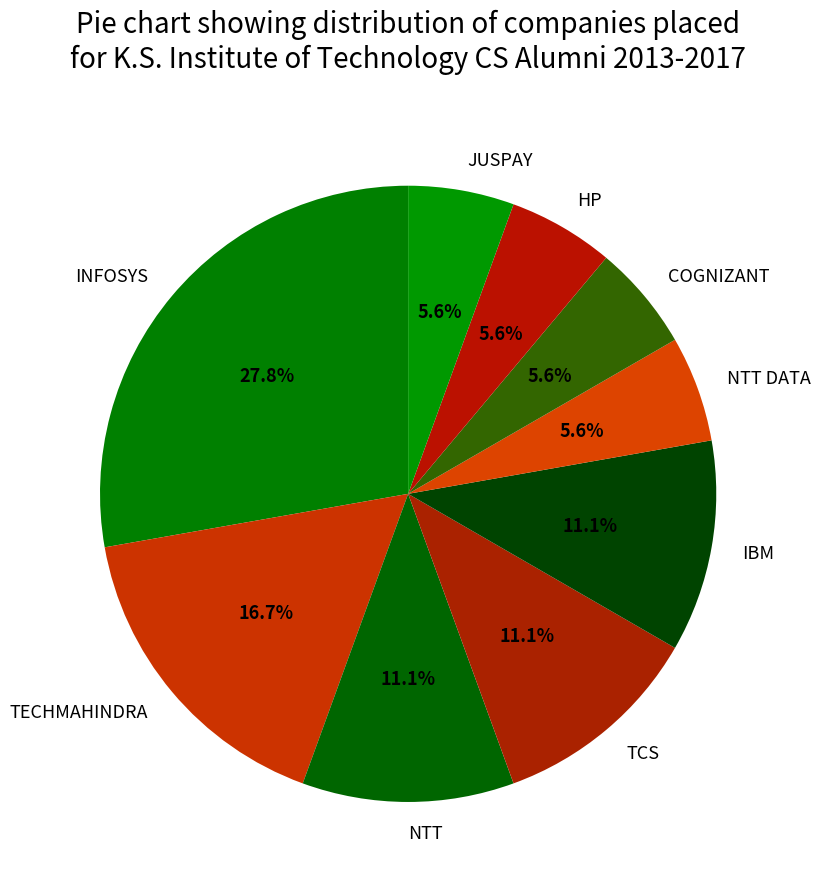

To the nearest percent, what is the difference between the largest and smallest slice percentages?

22%